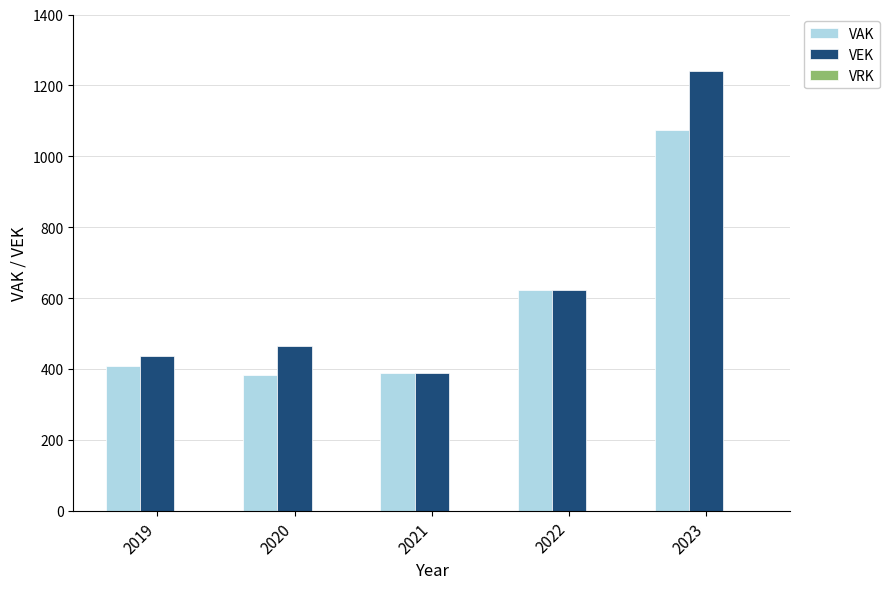

The value of VEK at 2021 is 390. True or false?

True